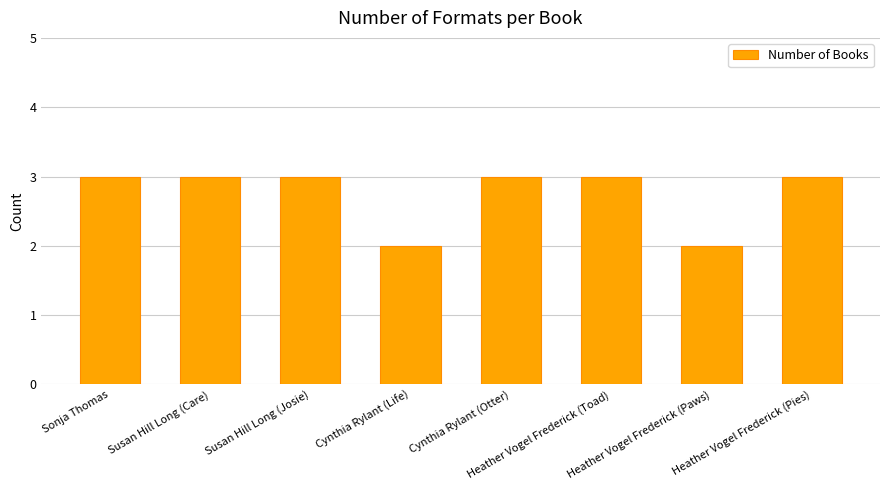

True or false: the data shows 4 at Cynthia Rylant (Otter).

False